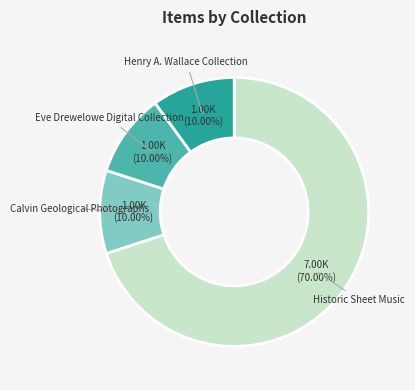

Which slice is the largest?

Historic Sheet Music